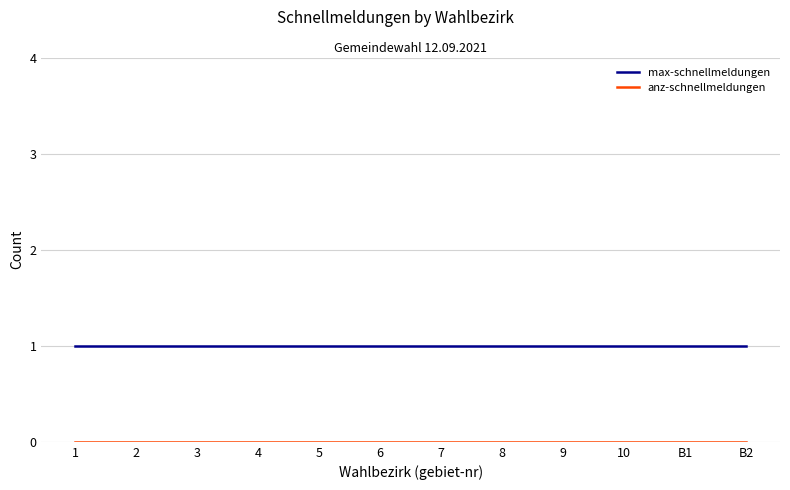

The max-schnellmeldungen series shows 0 at 1. True or false?

False